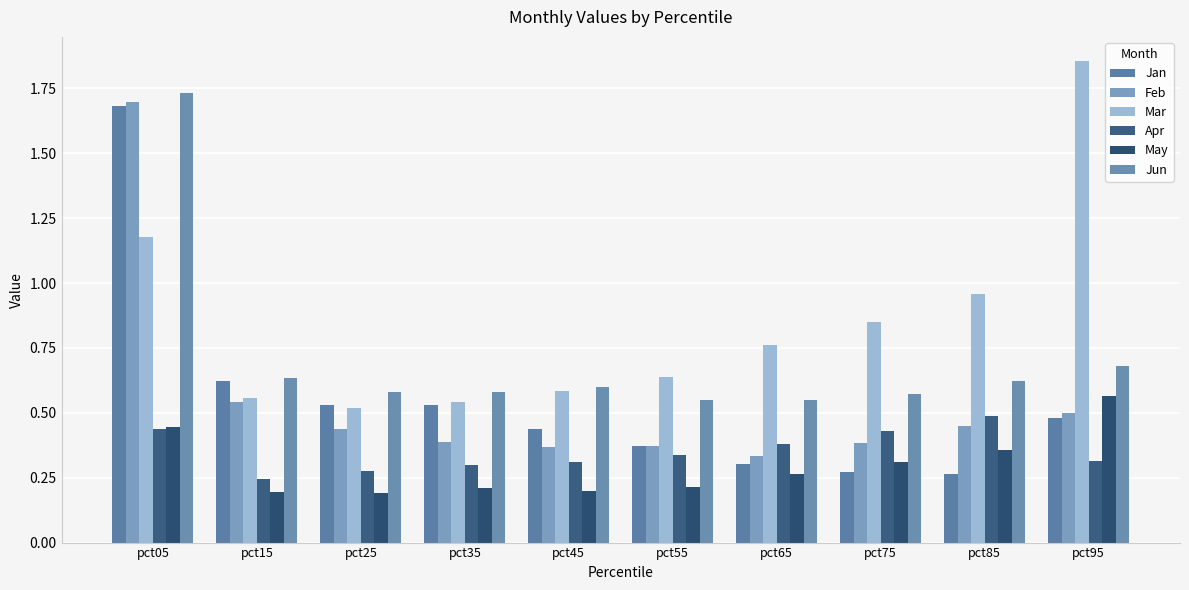

The May series shows 0.1 at pct15. True or false?

False